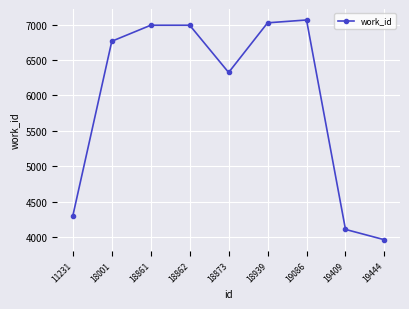

What is the value of the 4th point from the left?

6990